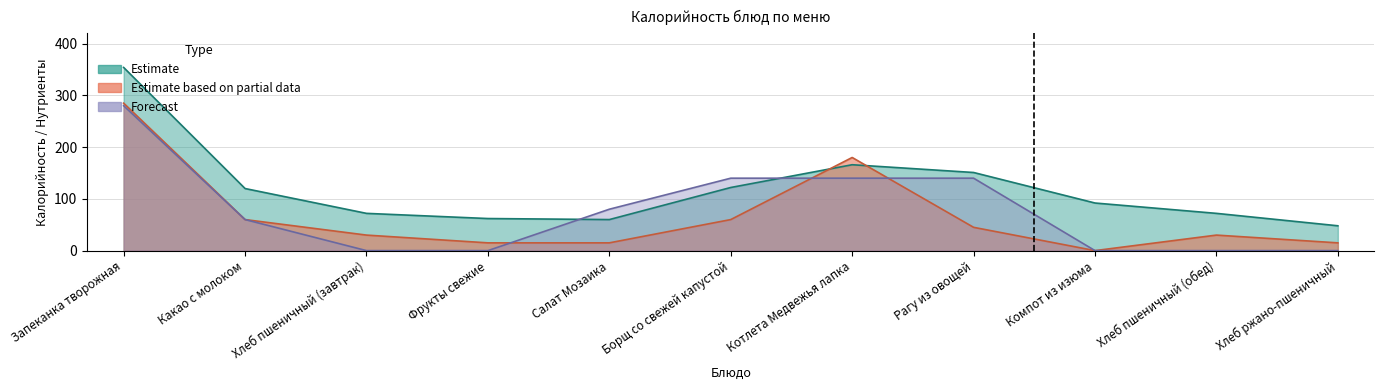

What is the sum of all Estimate values?

1319